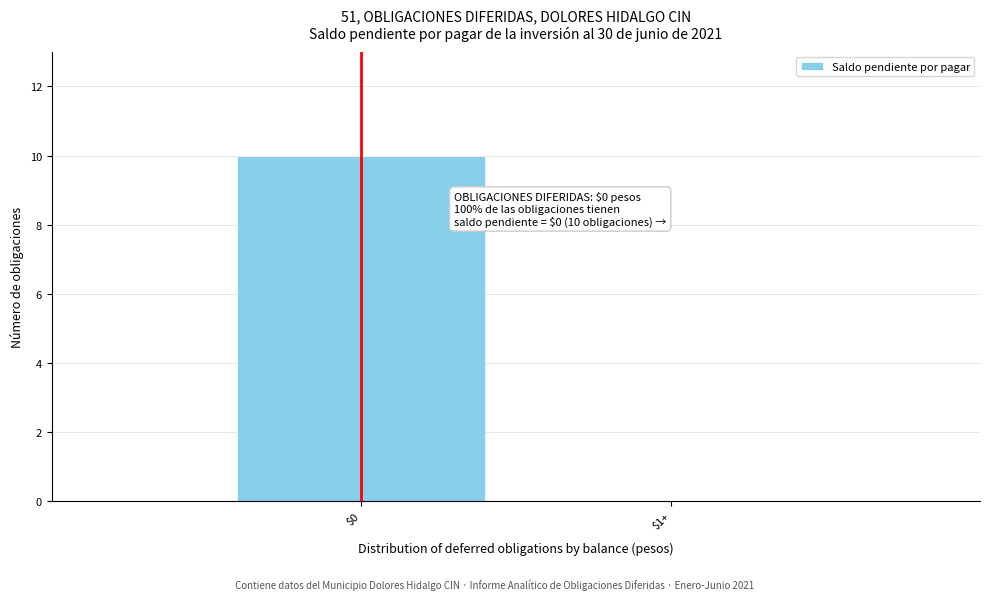

What is the sum of all values?

10